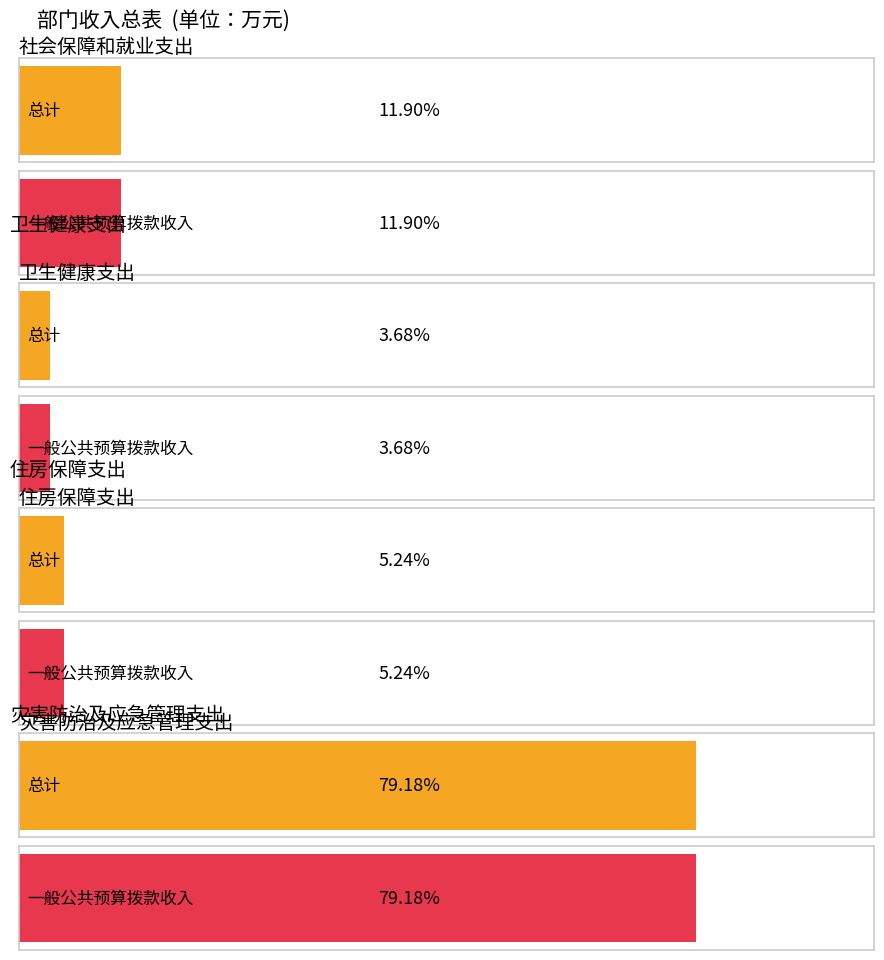

Which has a higher value, 住房保障支出 or 社会保障和就业支出?

社会保障和就业支出